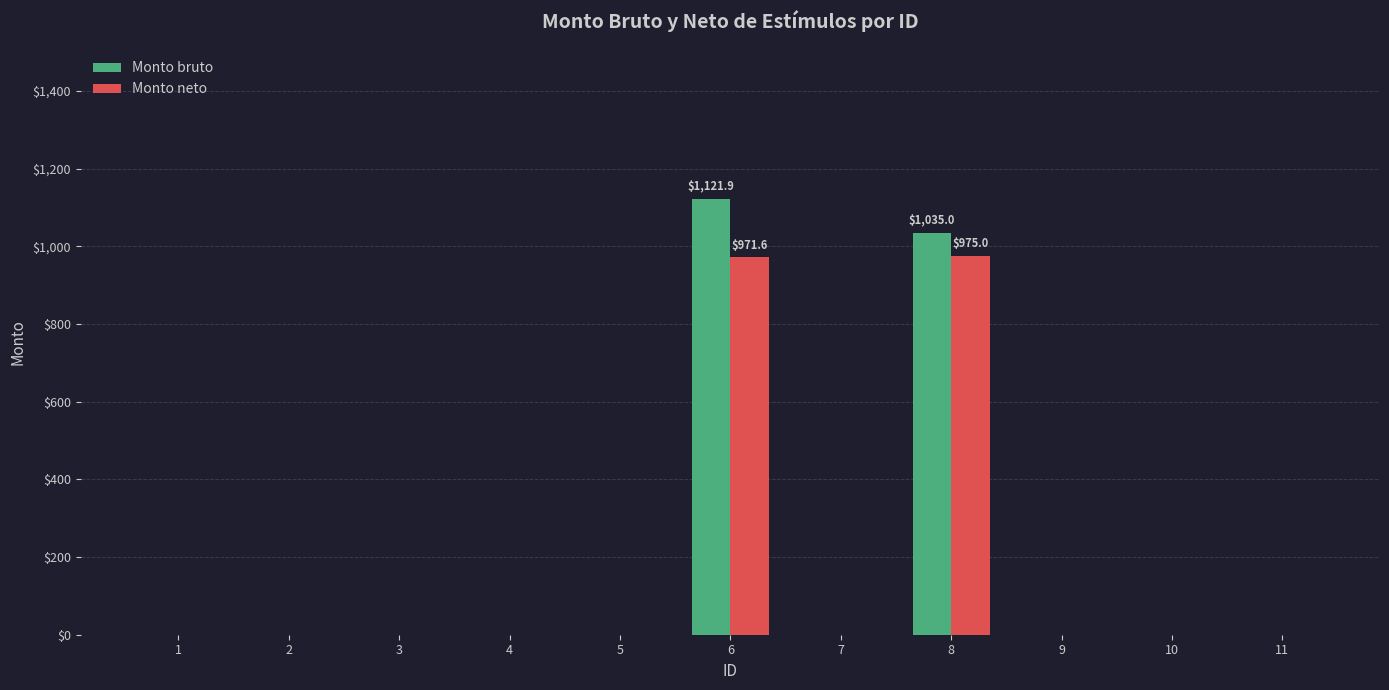

What is the average value of the Monto bruto series?

196.1